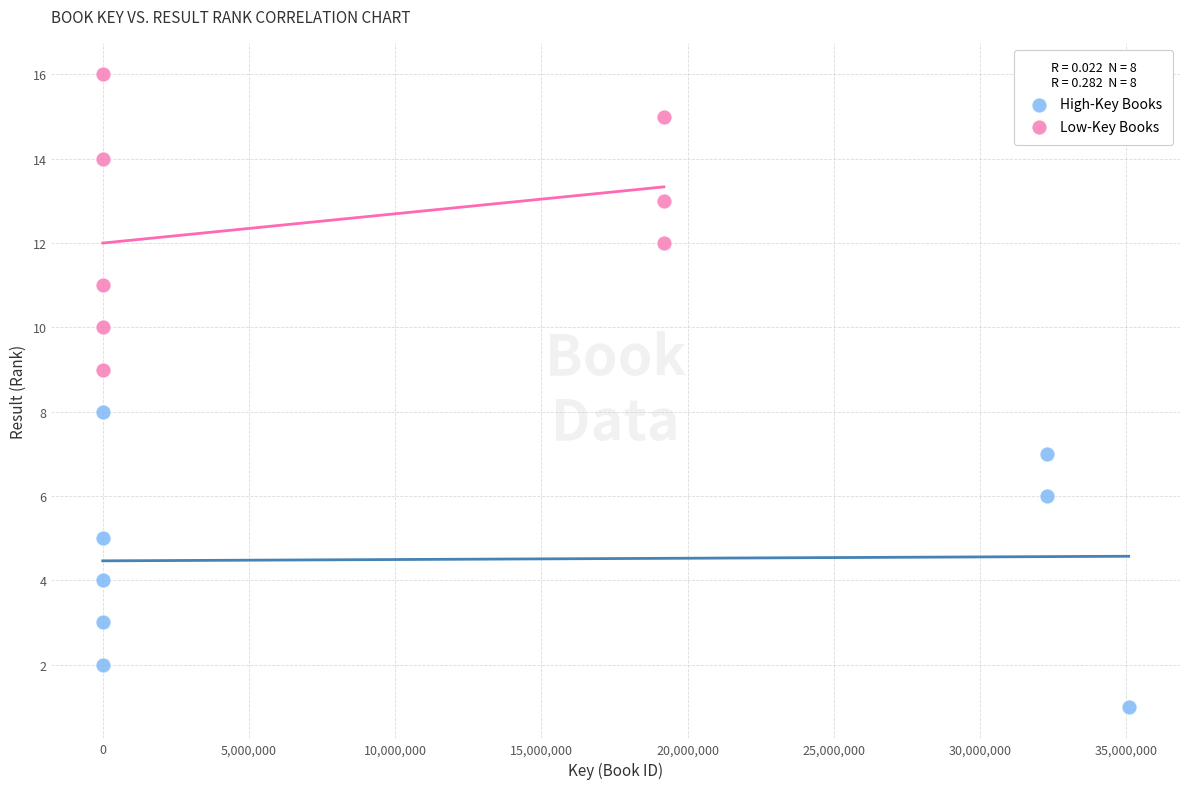

Which series reaches the minimum Y coordinate?

High-Key Books